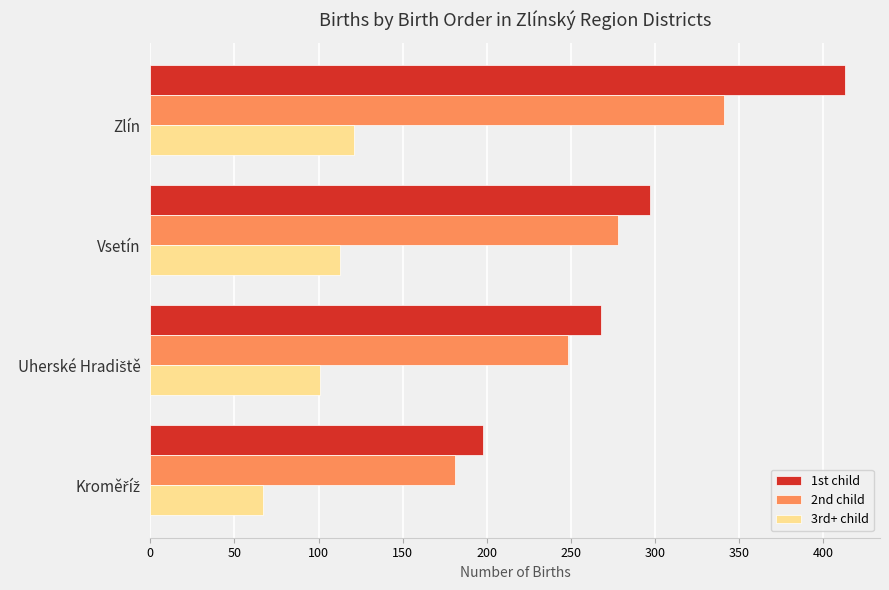

What are all the series names shown in the legend?

1st child, 2nd child, 3rd+ child